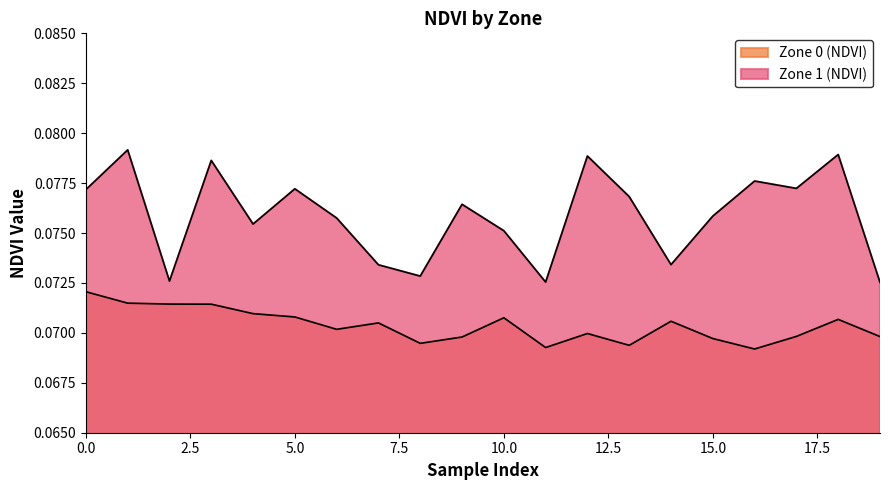

What is the greatest value displayed?

0.1